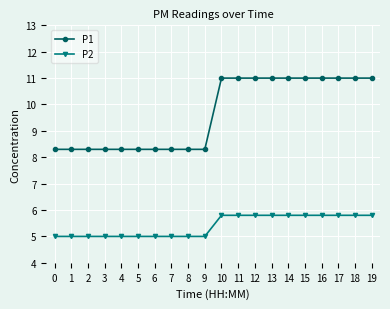

What is the average value of the P1 series?

9.7